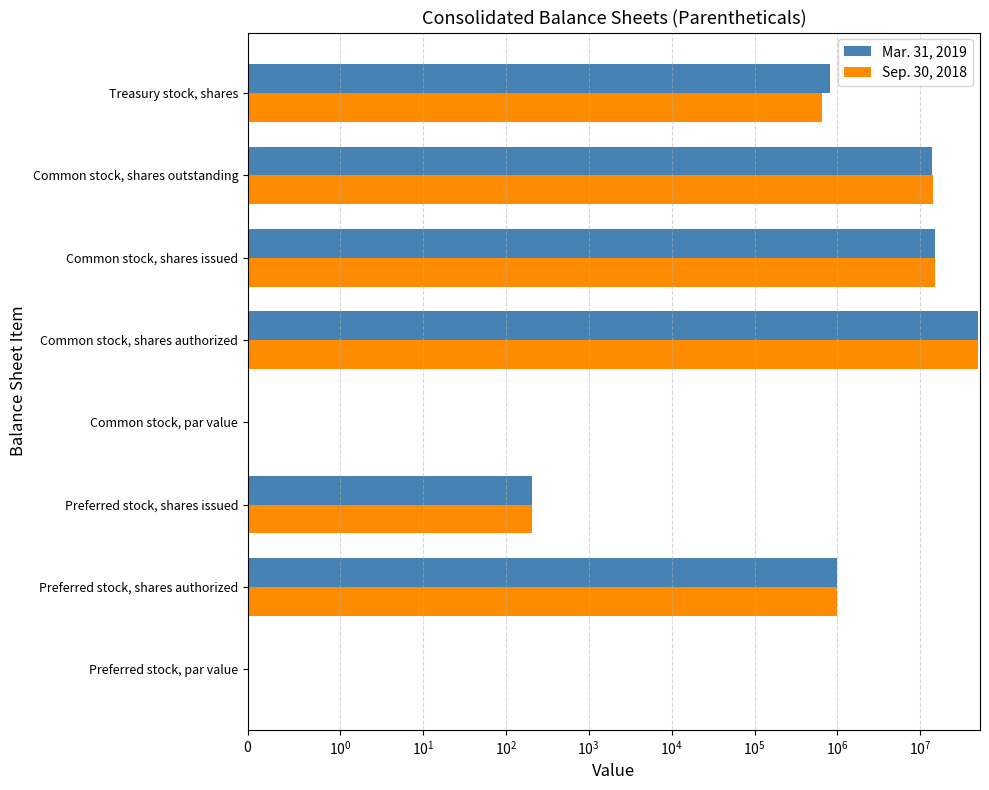

The Mar. 31, 2019 series shows 0.0 at Common stock, par value. True or false?

True